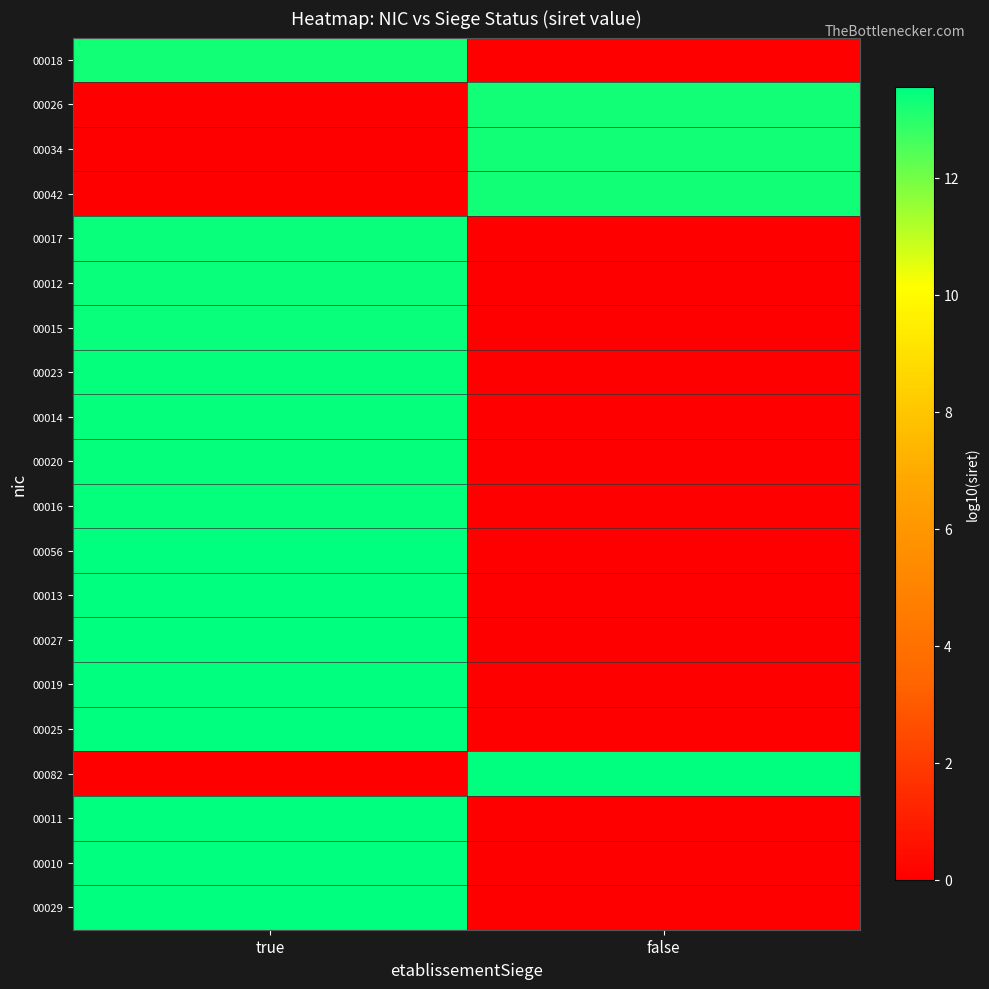

Reading left to right, transcribe all the data shown in this chart.

00018: true=13.3	false=0.0
00026: true=0.0	false=13.3
00034: true=0.0	false=13.3
00042: true=0.0	false=13.3
00017: true=13.4	false=0.0
00012: true=13.4	false=0.0
00015: true=13.4	false=0.0
00023: true=13.5	false=0.0
00014: true=13.5	false=0.0
00020: true=13.5	false=0.0
00016: true=13.5	false=0.0
00056: true=13.5	false=0.0
00013: true=13.5	false=0.0
00027: true=13.5	false=0.0
00019: true=13.5	false=0.0
00025: true=13.5	false=0.0
00082: true=0.0	false=13.5
00011: true=13.5	false=0.0
00010: true=13.5	false=0.0
00029: true=13.5	false=0.0